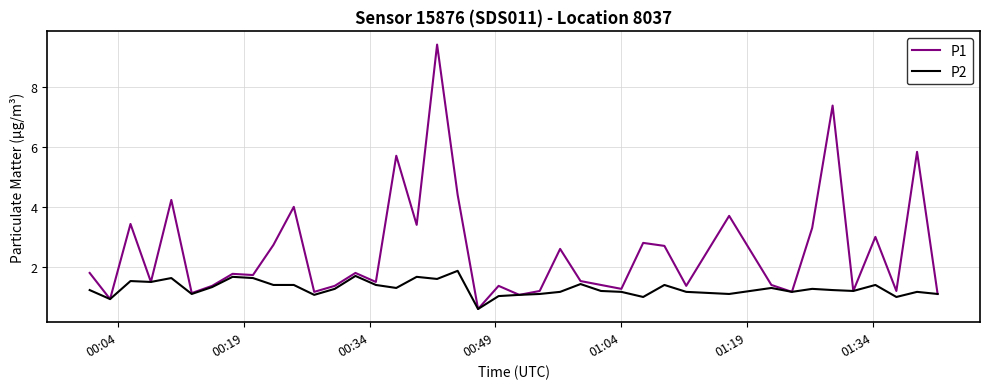

Which series has the widest spread of values?

P1